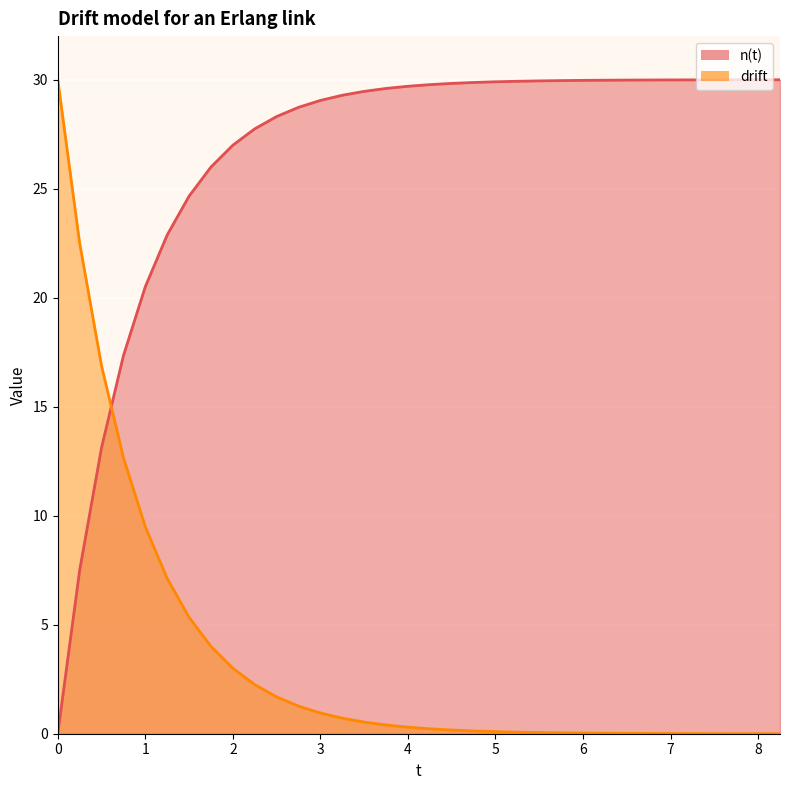

Reading left to right, what are all the values shown in this chart?

n(t): 0=30.0	0.25=22.5	0.5=16.9	0.75=12.7	1=9.5	1.25=7.1	1.5=5.3	1.75=4.0	2=3.0	2.25=2.3	2.5=1.7	2.75=1.3	3=1.0	3.25=0.7	3.5=0.5	3.75=0.4	4=0.3	4.25=0.2	4.5=0.2	4.75=0.1	5=0.1	5.25=0.1	5.5=0.1	5.75=0.0	6=0.0	6.25=0.0	6.5=0.0	6.75=0.0	7=0.0	7.25=0.0	7.5=0.0	7.75=0.0	8=0.0	8.25=0.0
drift: 0=0.0	0.25=7.5	0.5=13.1	0.75=17.3	1=20.5	1.25=22.9	1.5=24.7	1.75=26.0	2=27.0	2.25=27.7	2.5=28.3	2.75=28.7	3=29.0	3.25=29.3	3.5=29.5	3.75=29.6	4=29.7	4.25=29.8	4.5=29.8	4.75=29.9	5=29.9	5.25=29.9	5.5=29.9	5.75=30.0	6=30.0	6.25=30.0	6.5=30.0	6.75=30.0	7=30.0	7.25=30.0	7.5=30.0	7.75=30.0	8=30.0	8.25=30.0